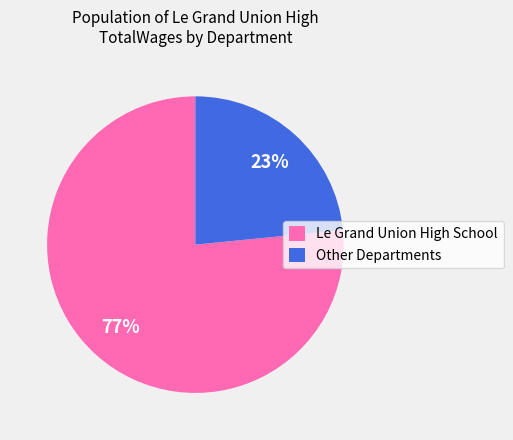

Which category has the biggest portion of the pie?

Le Grand Union High School